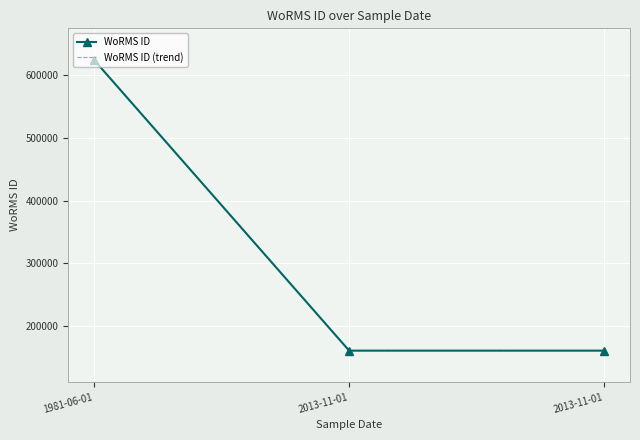

At which category is the sum across all series the highest?

1981-06-01